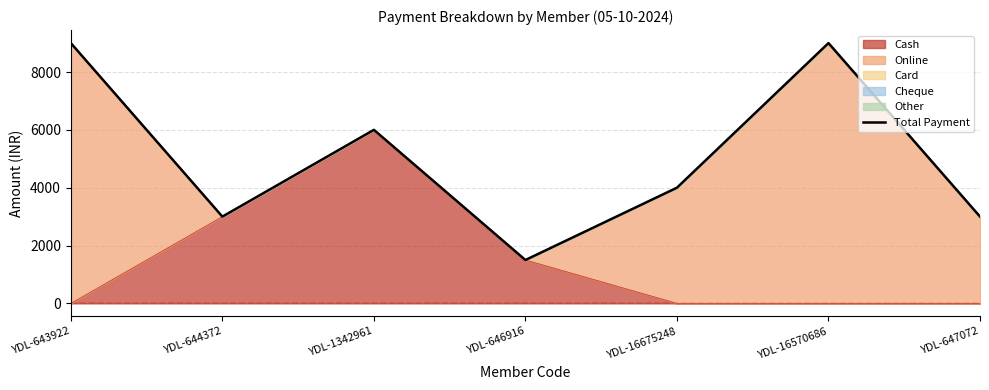

Rank the categories by value from lowest to highest.

YDL-646916, YDL-644372, YDL-647072, YDL-16675248, YDL-1342961, YDL-643922, YDL-16570686